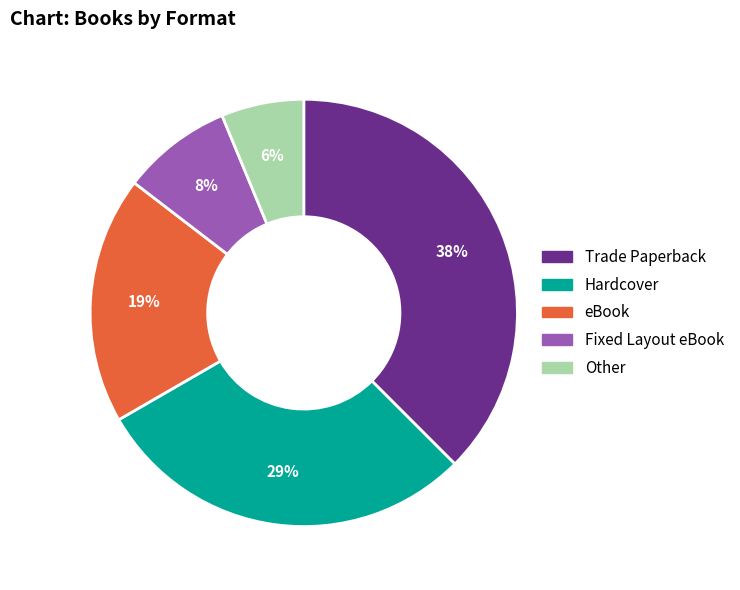

Does any single category account for the majority?

No